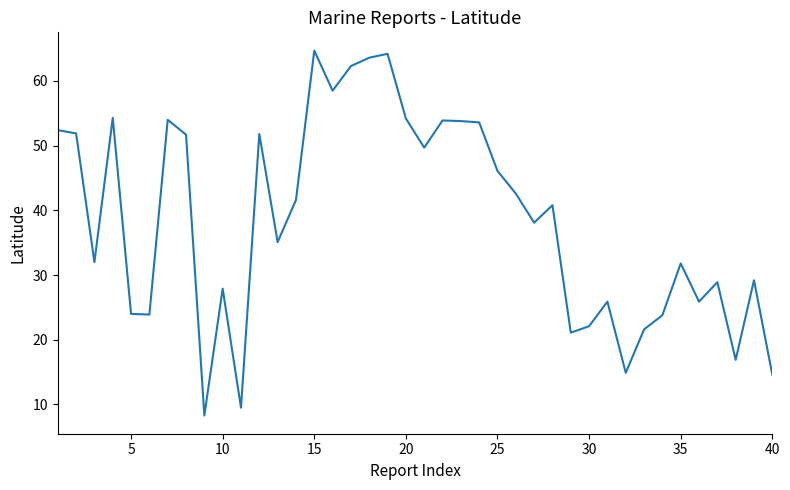

What is the smallest value displayed?

8.3